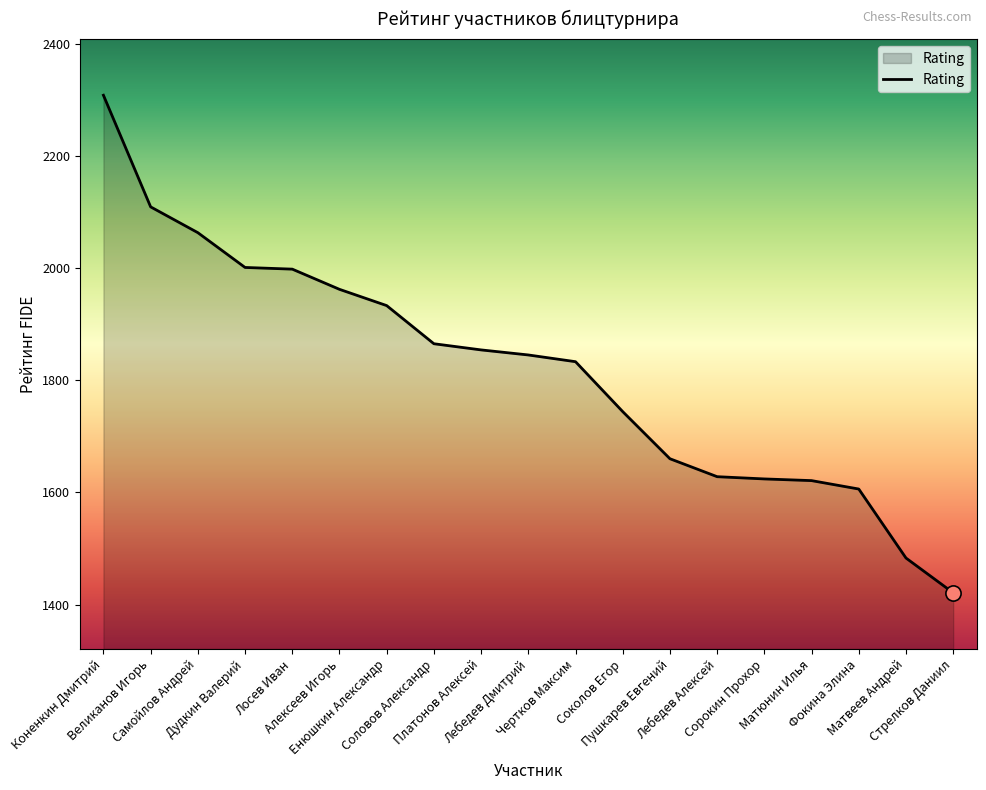

Between Стрелков Даниил and Платонов Алексей, which is larger?

Платонов Алексей